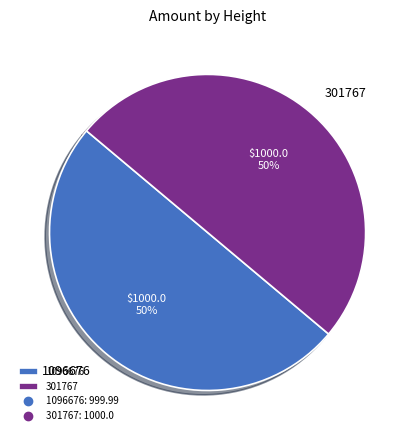

Approximately how many times larger is the value at 301767 compared to 1096676?

1.0